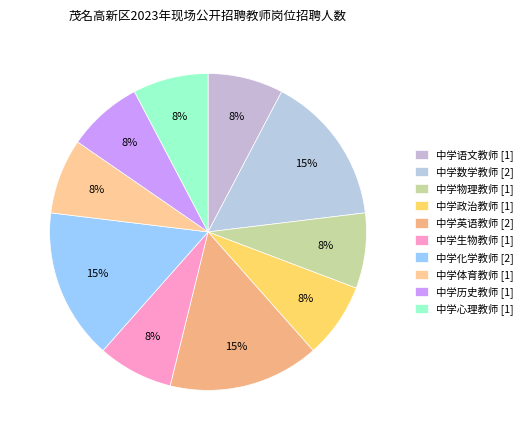

To the nearest percent, what is the combined percentage of 中学数学教师 and 中学物理教师?

23%